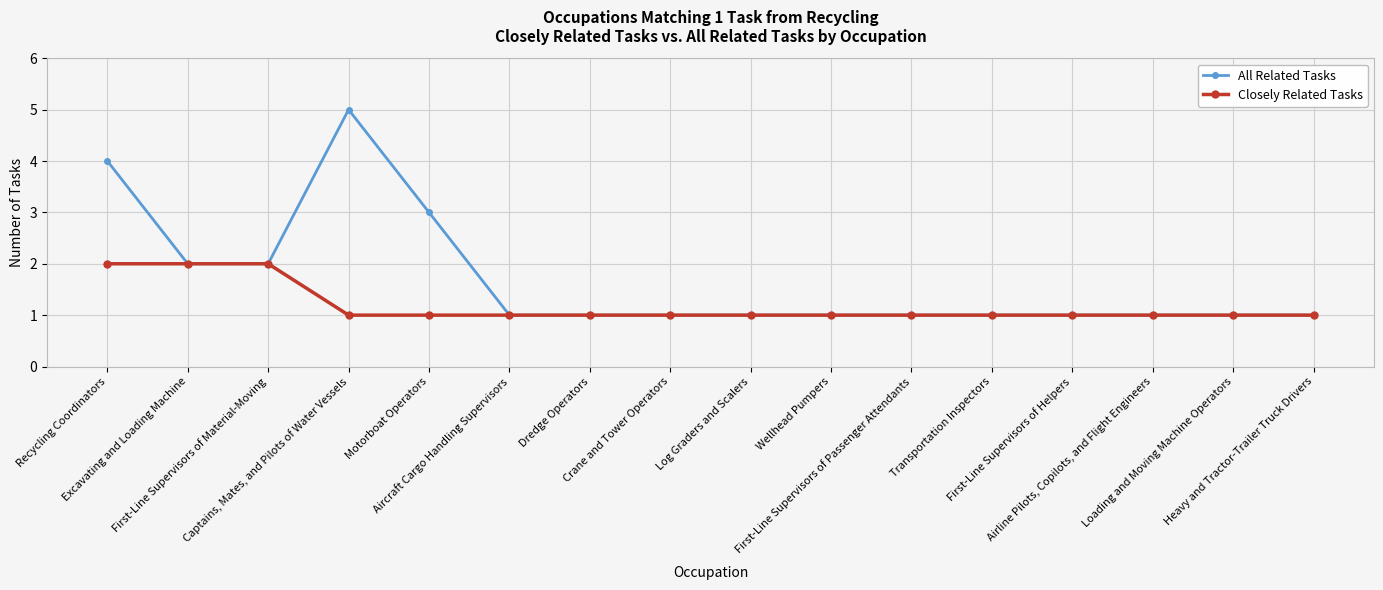

Count the Closely Related Tasks values in the range 1 to 2.

16